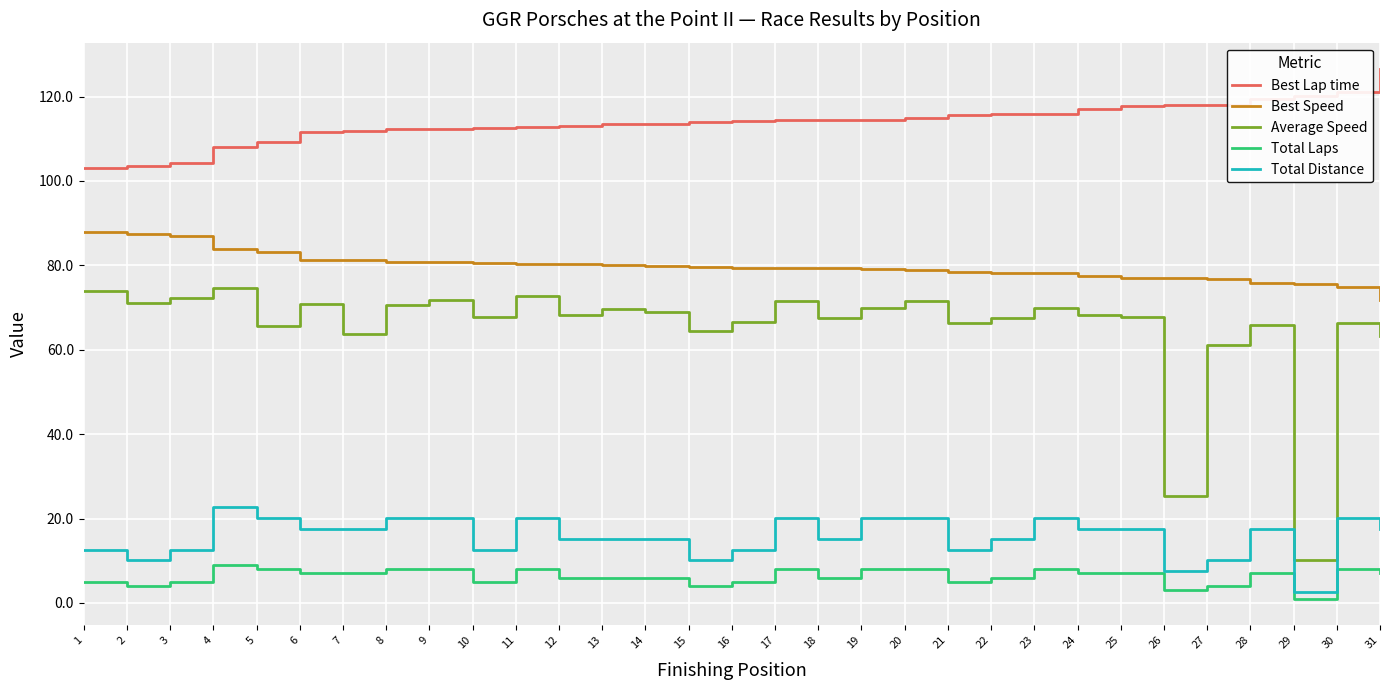

Which category has the highest value across all series?

31